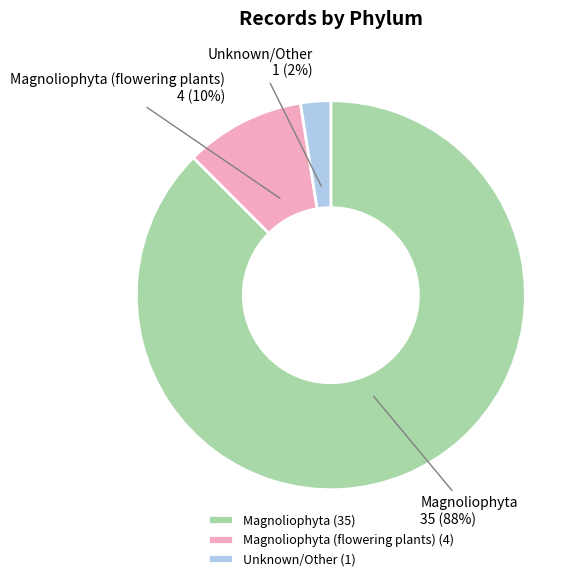

Combined, do Magnoliophyta and Unknown/Other account for over 50%?

Yes